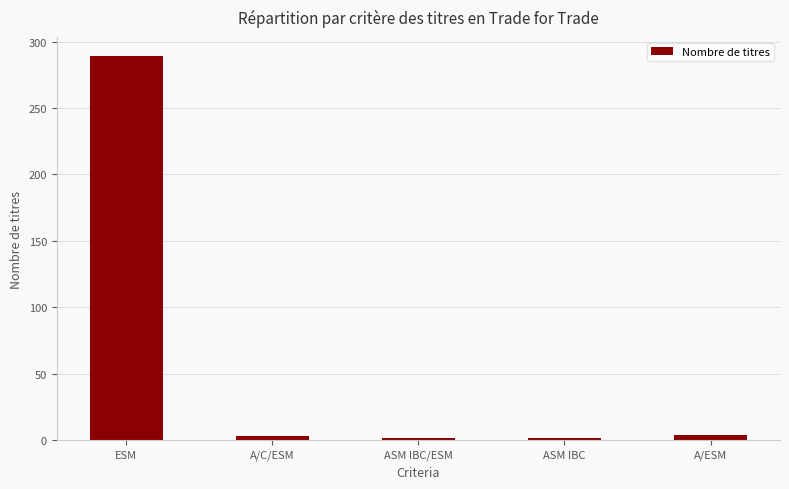

What is the average value?

60